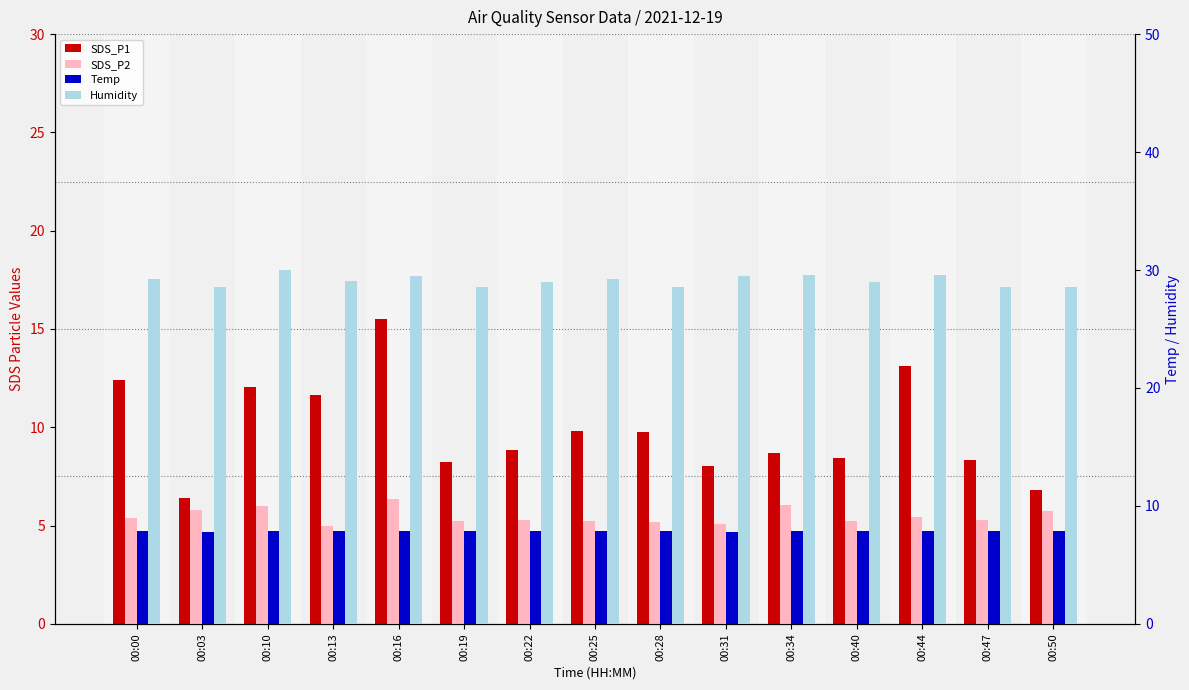

At which label is SDS_P2 closest to 5?

00:13